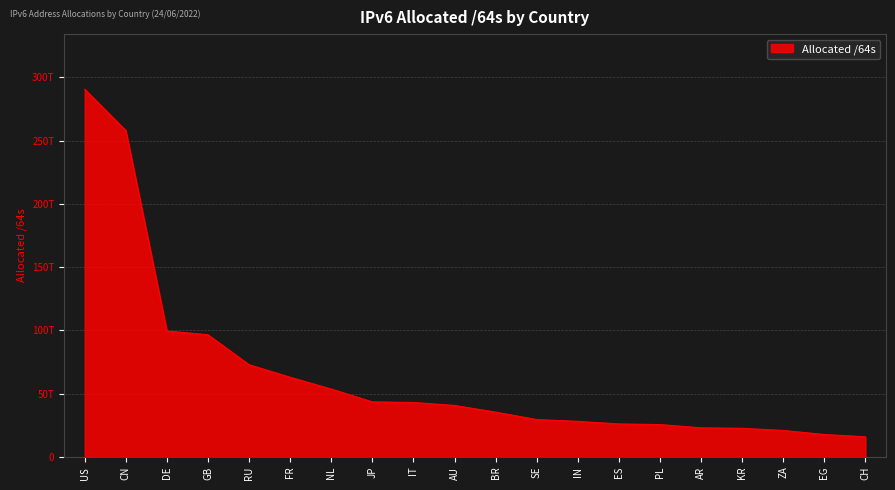

Which has a higher value, SE or CH?

SE